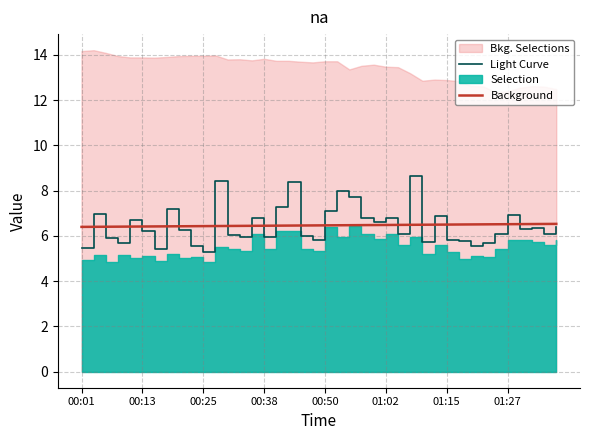

The value of Background at 00:13 is 11.3. True or false?

False